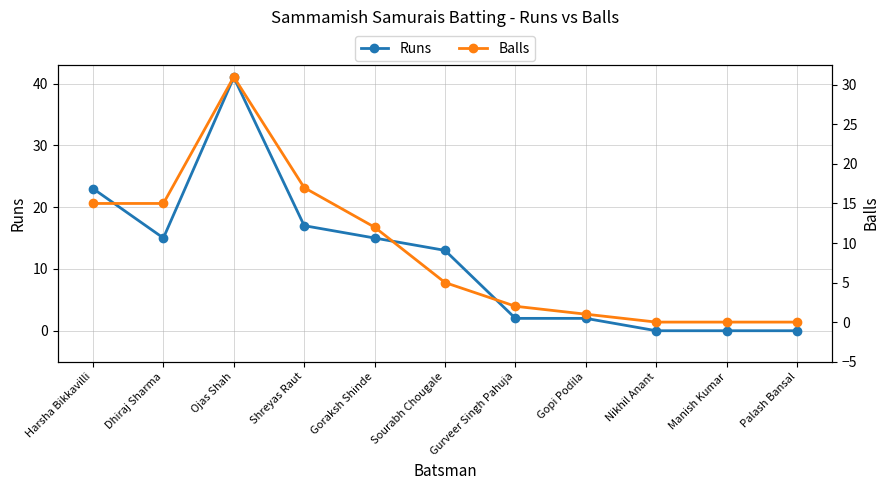

Which series has the largest total across all categories?

Runs